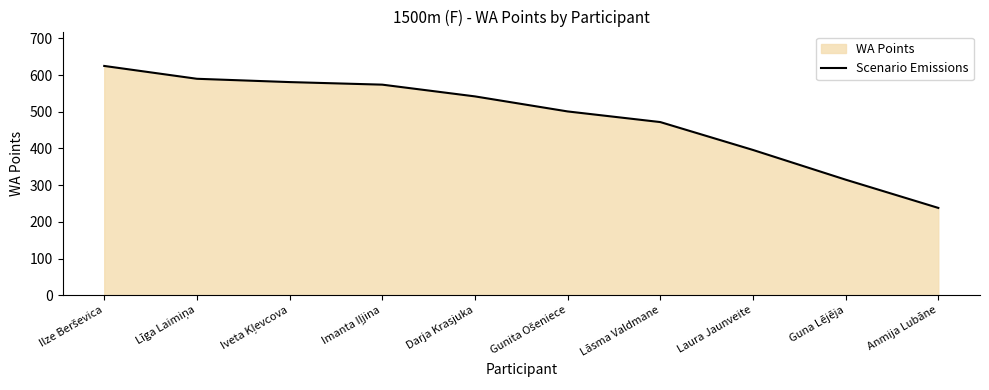

What is the sum of the values at Imanta Iļjina and Līga Laimiņa?

1164